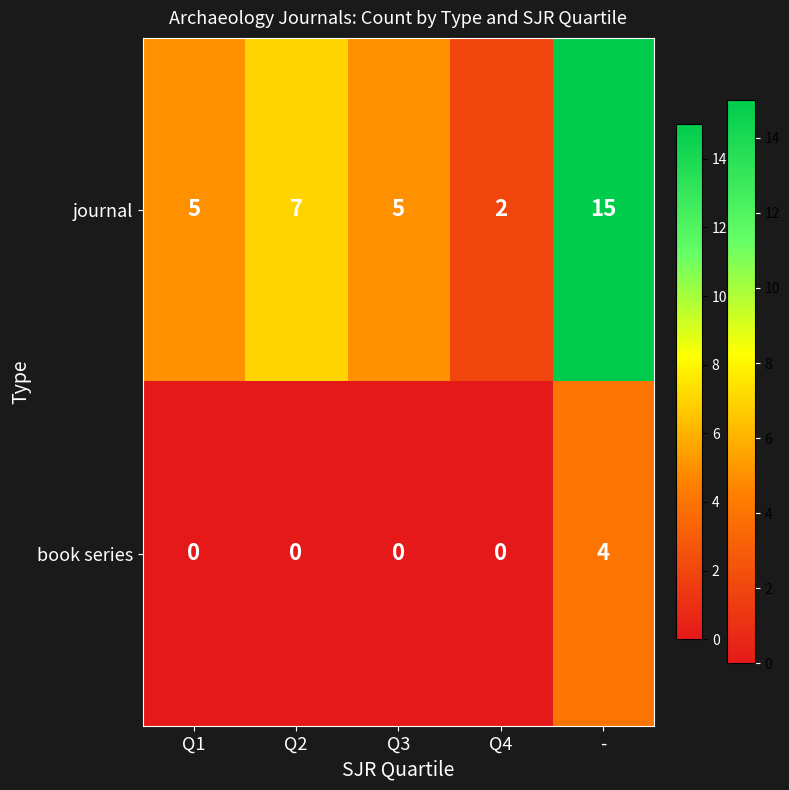

Reading left to right, extract all data points from this chart.

journal: Q1=5	Q2=7	Q3=5	Q4=2	-=15
book series: Q1=0	Q2=0	Q3=0	Q4=0	-=4